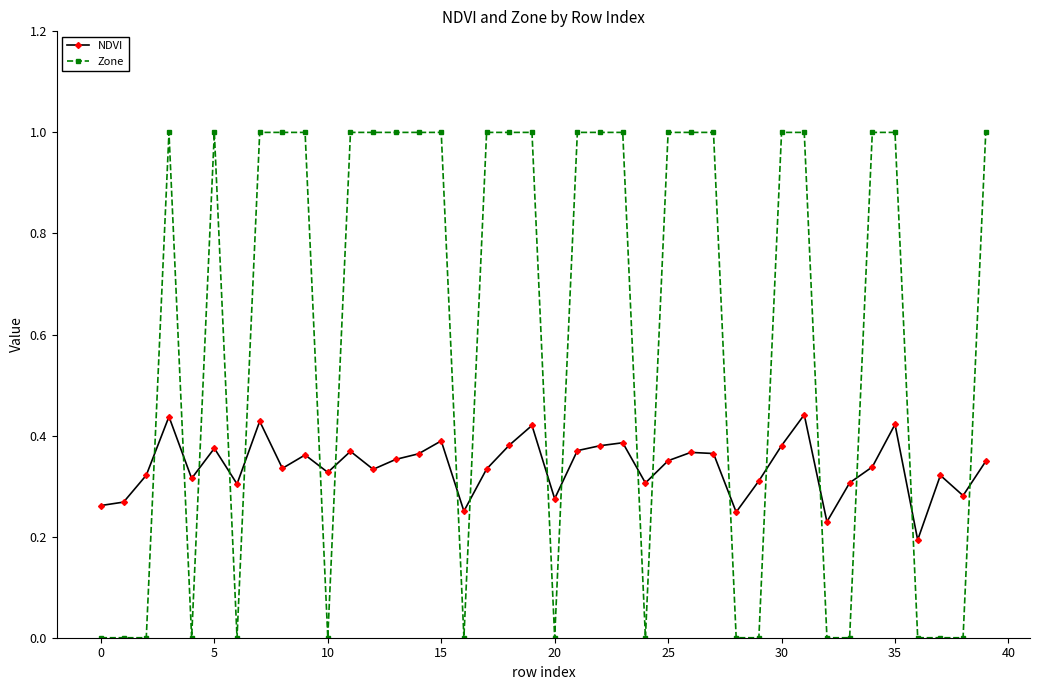

Which series has the largest range (max minus min)?

Zone